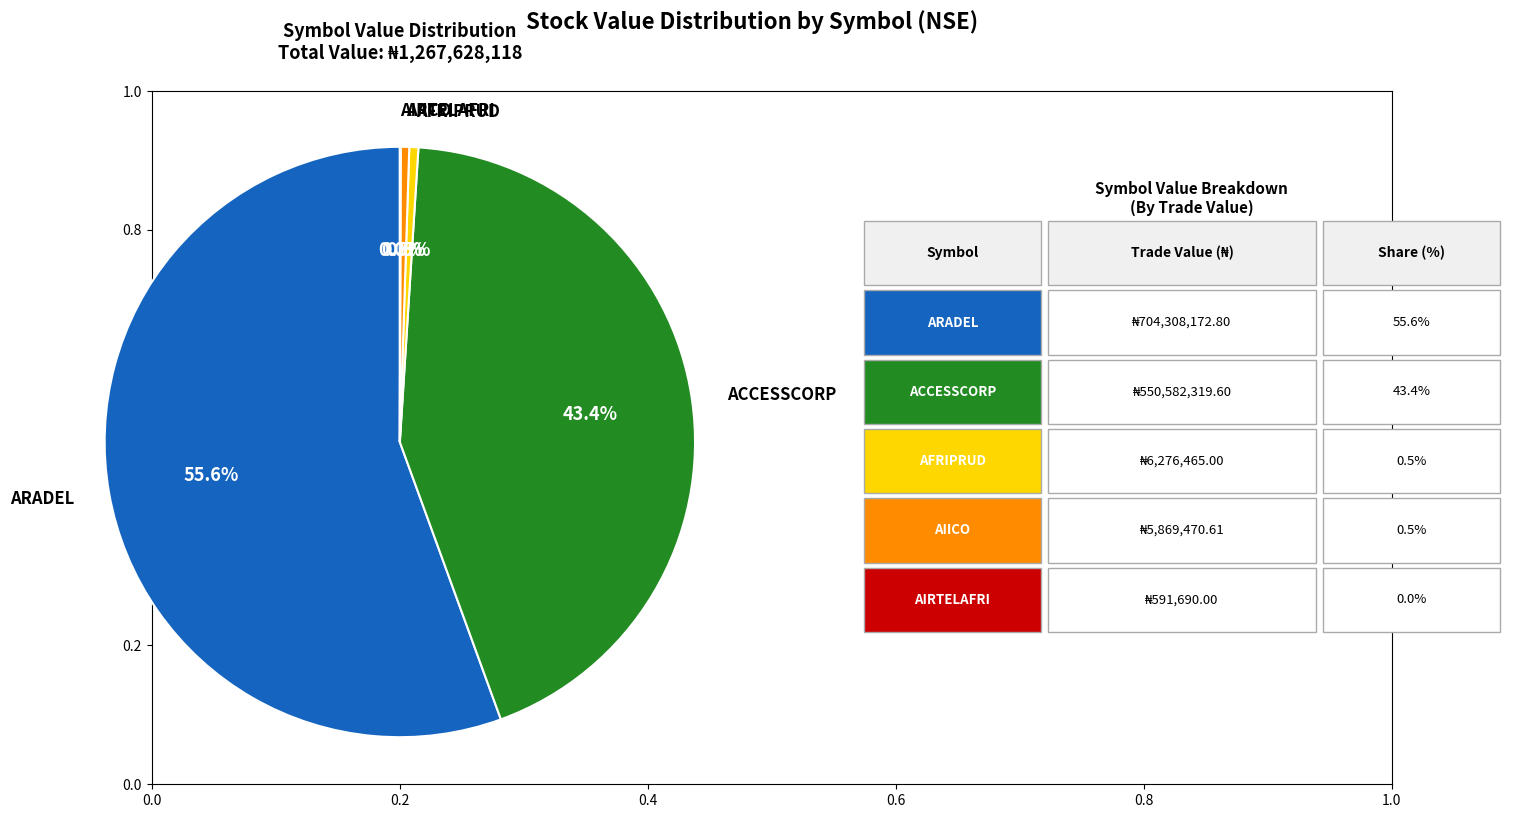

Between AFRIPRUD and ACCESSCORP, which is larger?

ACCESSCORP